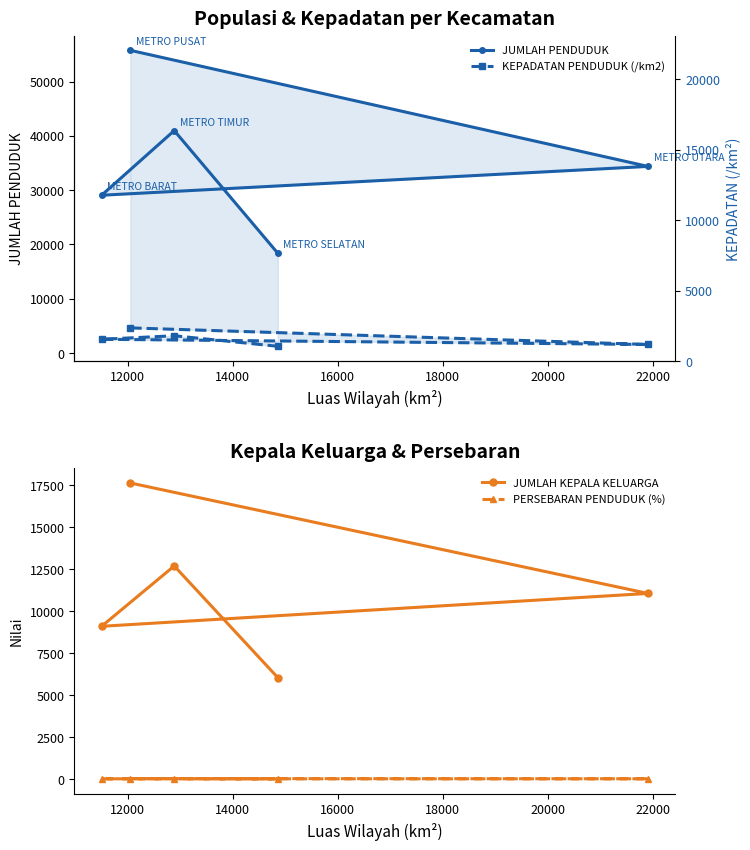

Which series has the largest total across all categories?

JUMLAH PENDUDUK